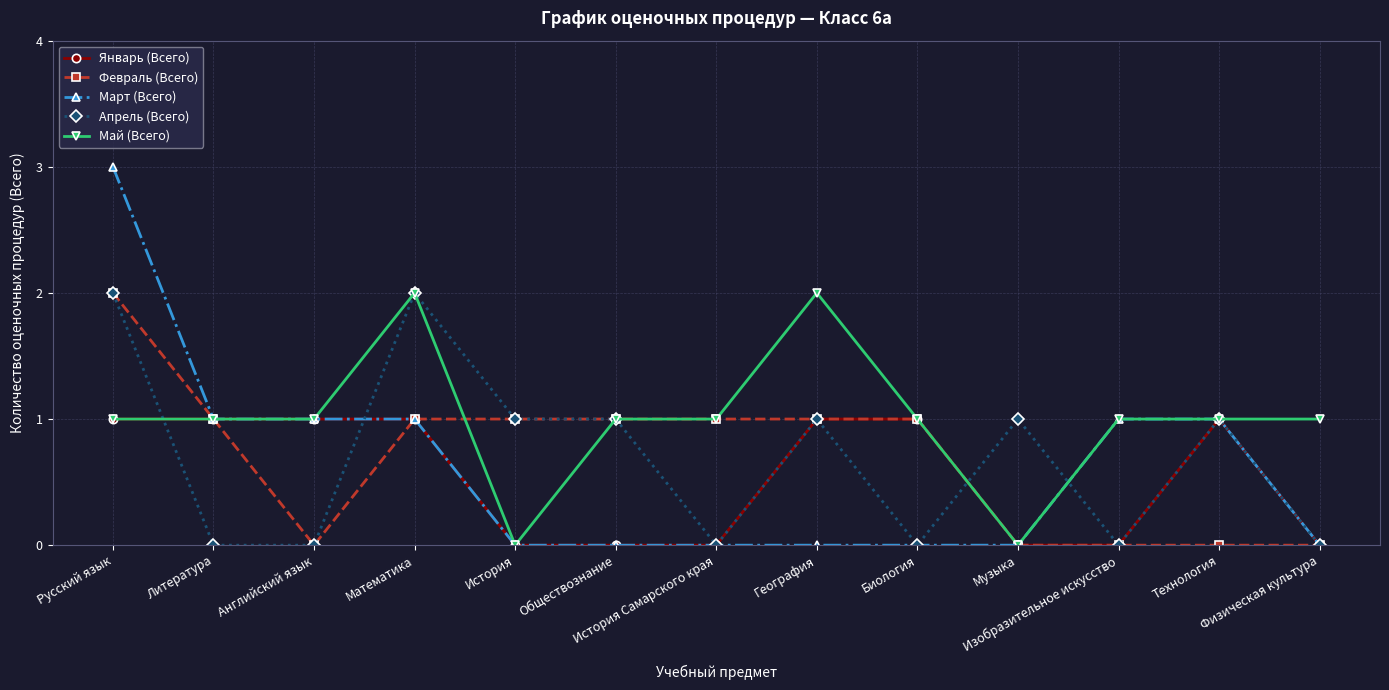

Which series has the widest spread of values?

Март (Всего)